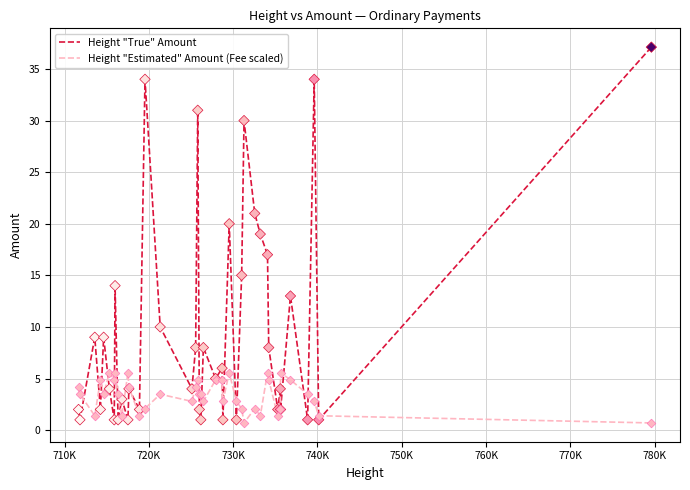

Which series has the largest total across all categories?

Height "True" Amount